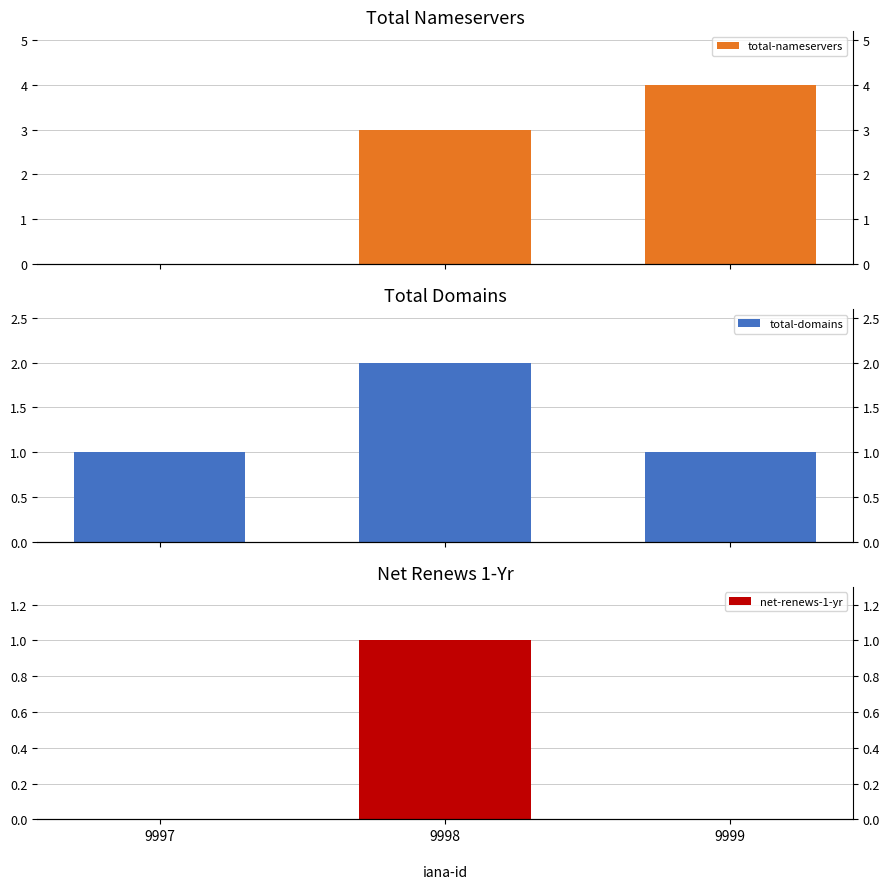

How many net-renews-1-yr values are between 0 and 1?

3